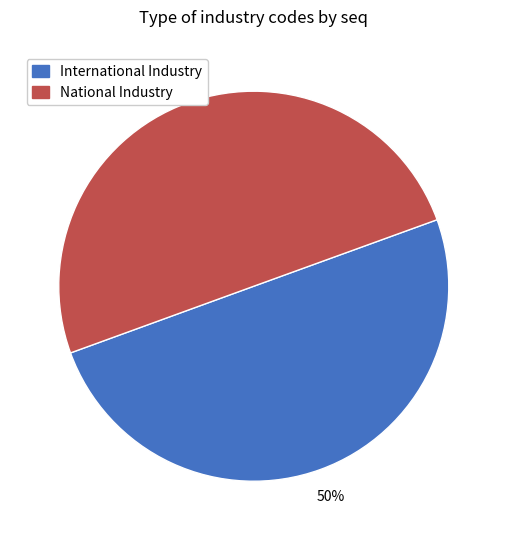

To the nearest percent, what is the average slice percentage?

50%